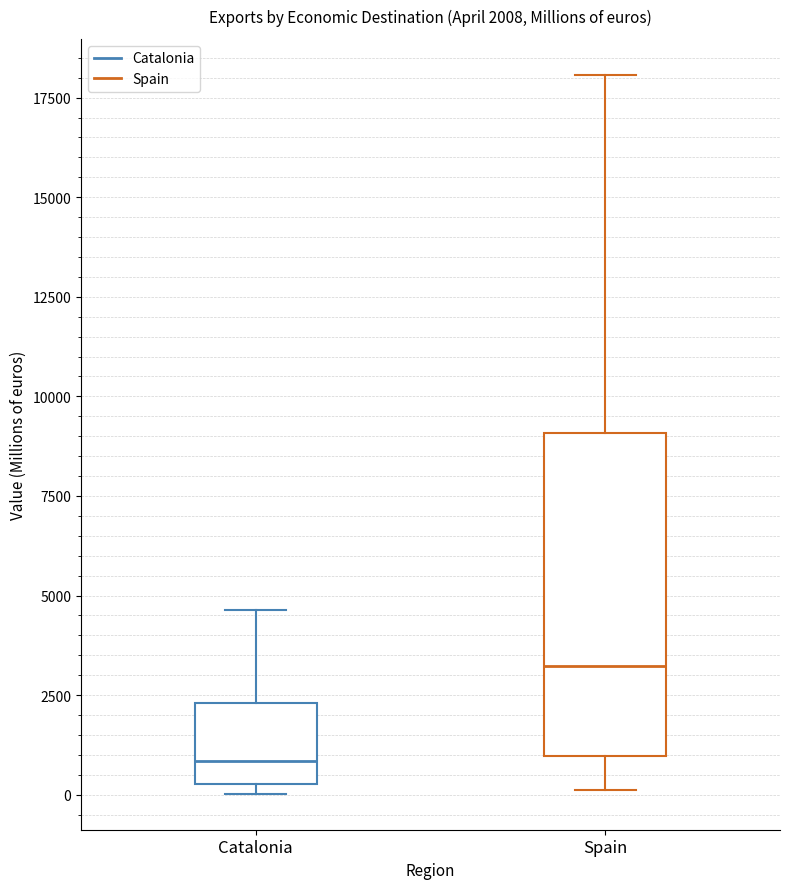

Which box's median line is the lowest?

Catalonia